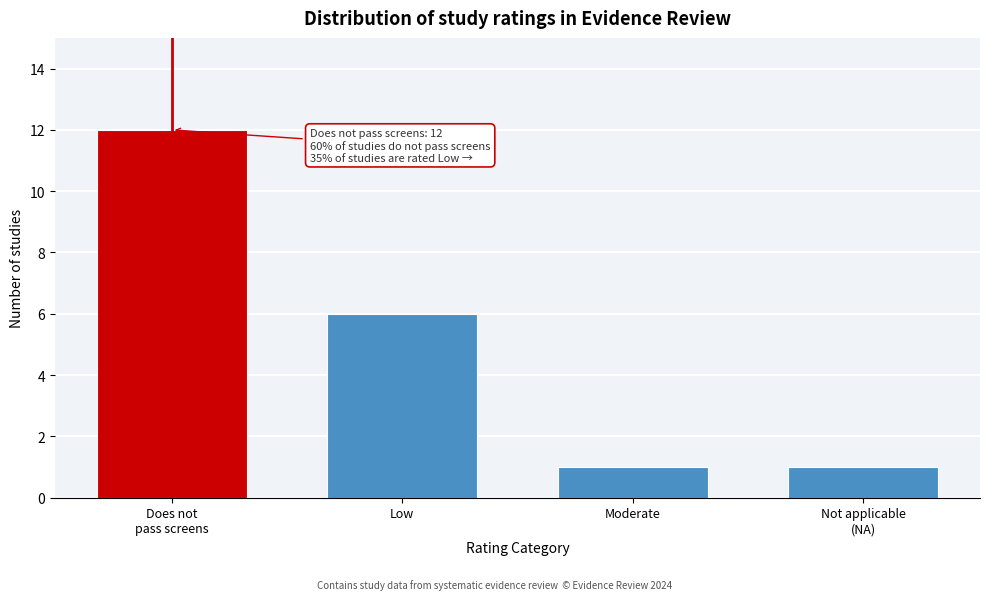

Reading right to left, extract all data points from this chart.

1	1	6	12